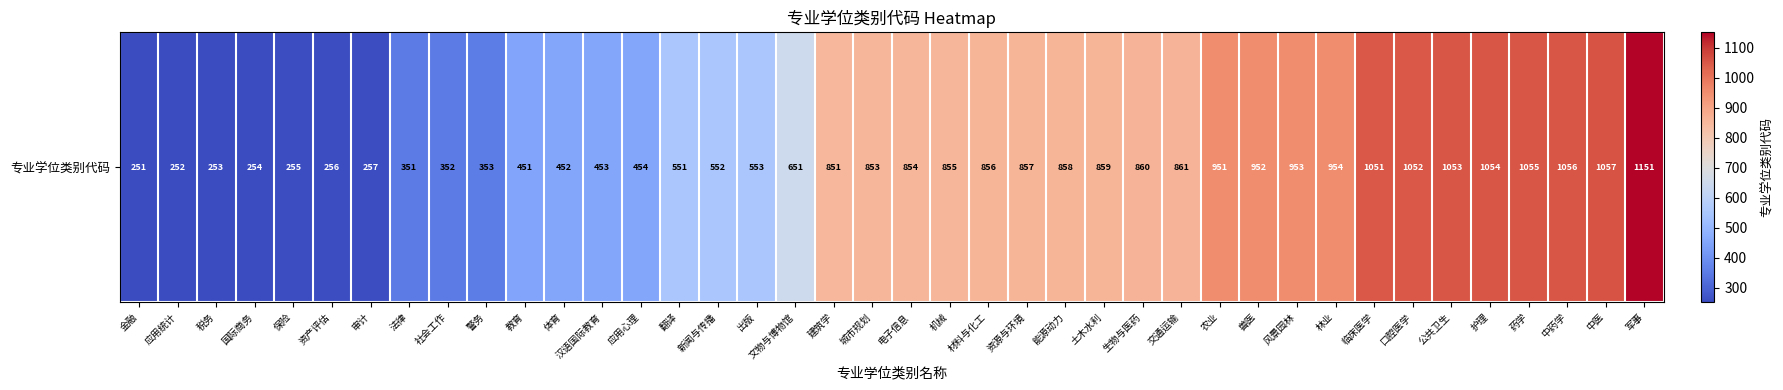

Which label corresponds to the smallest value in the chart?

金融